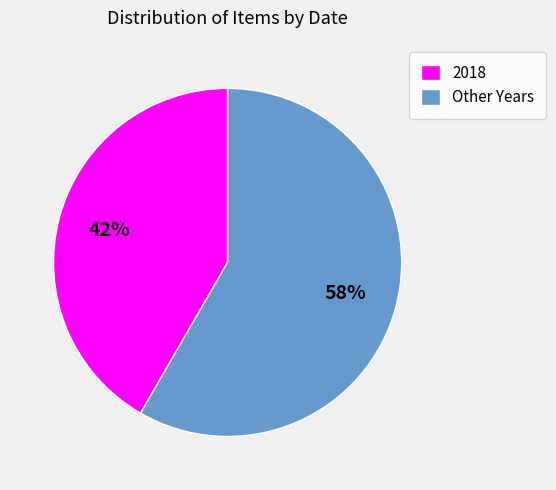

Which has a higher value, Other Years or 2018?

Other Years